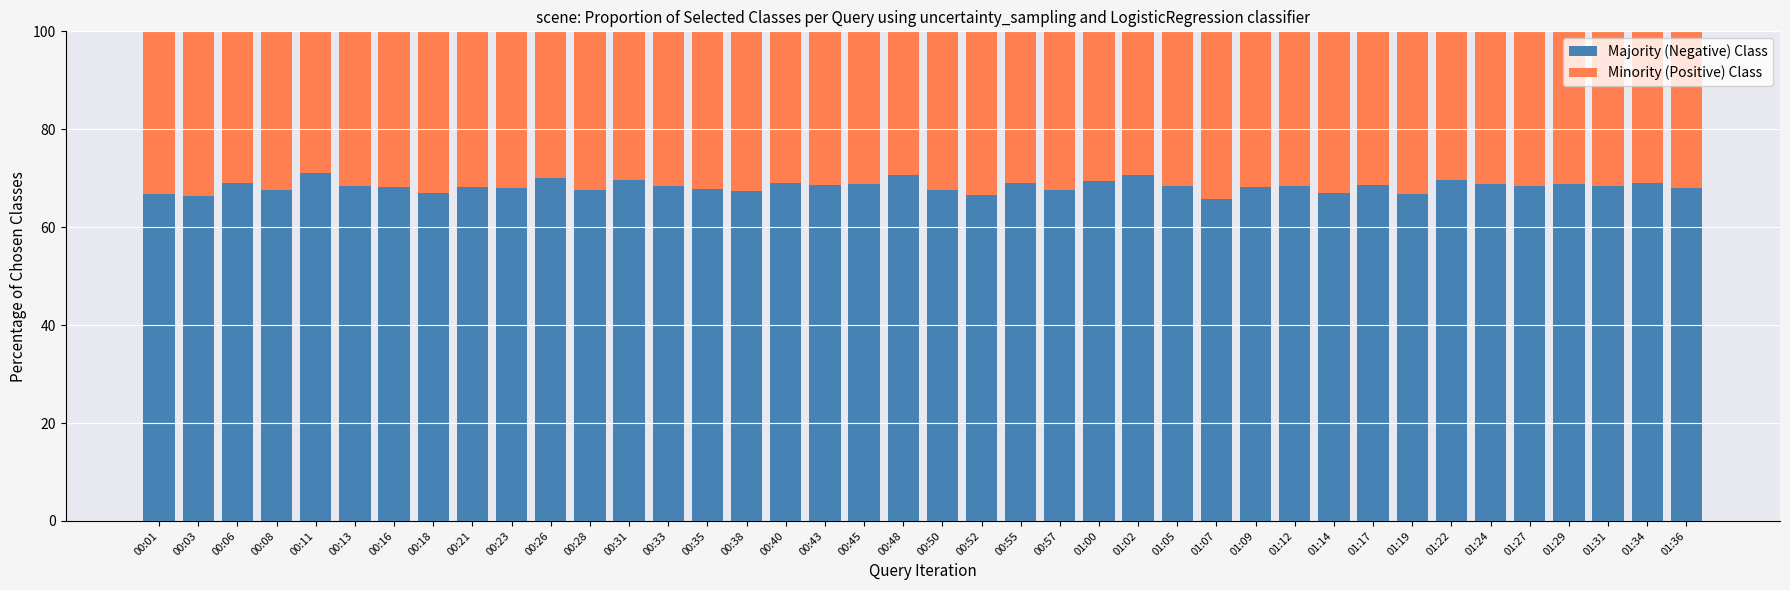

What is the maximum value for Majority (Negative) Class?

71.1